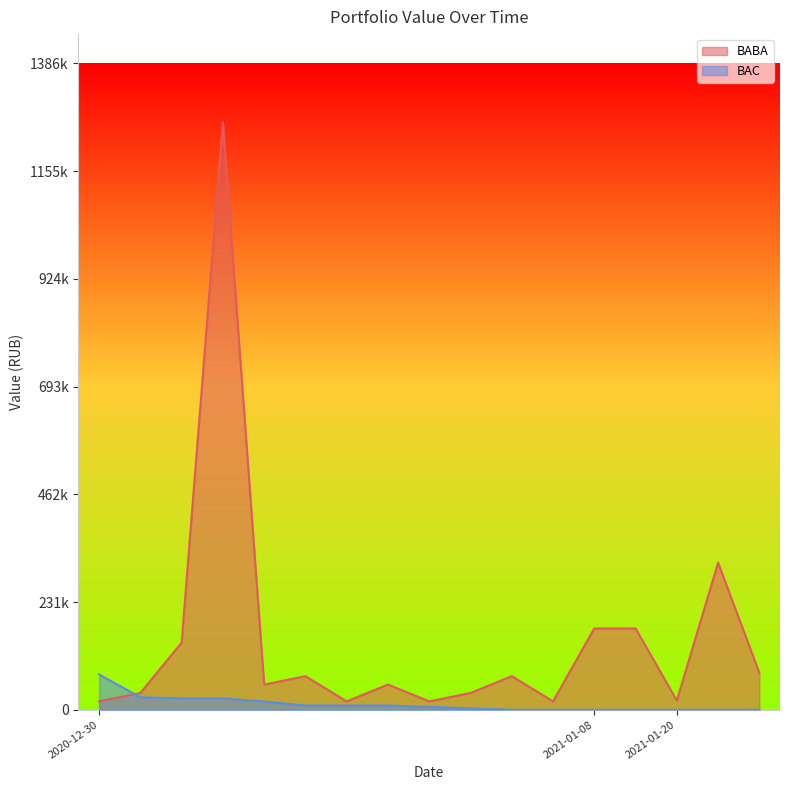

Which series ends up on top after the final intersection of BABA and BAC?

BABA